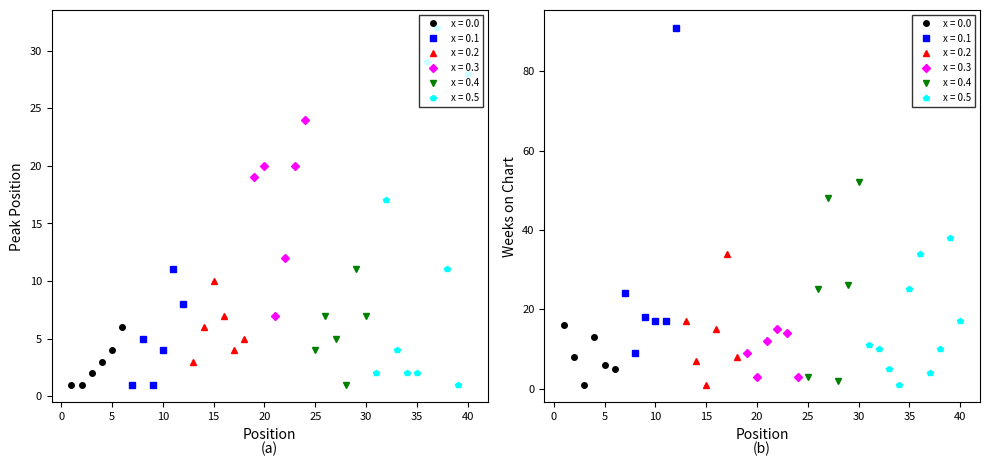

List the series in order of their peak value, lowest first.

Peak Position, Weeks on Chart